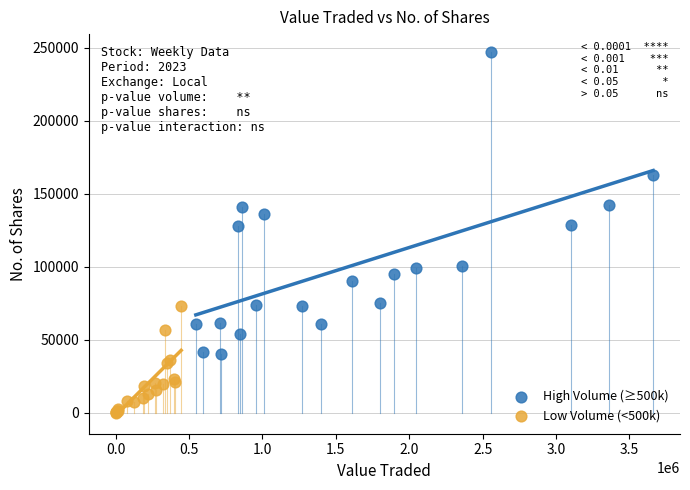

What are all the series names shown in the legend?

High Volume (≥500k), Low Volume (<500k)